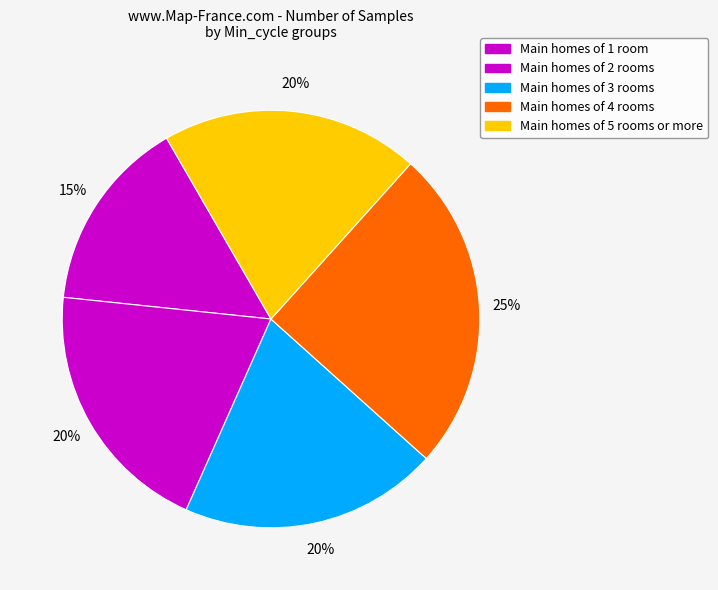

How many slices are in this pie chart?

5